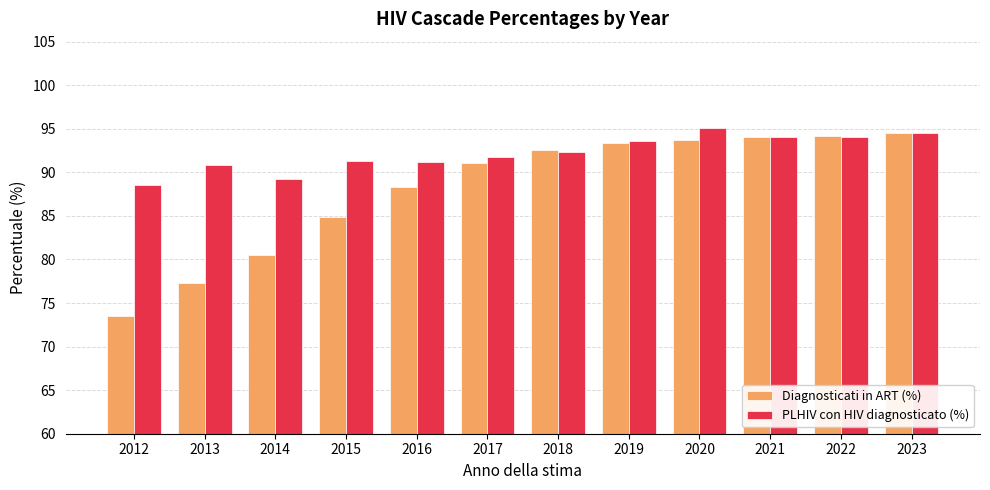

Are the bars horizontal?

No